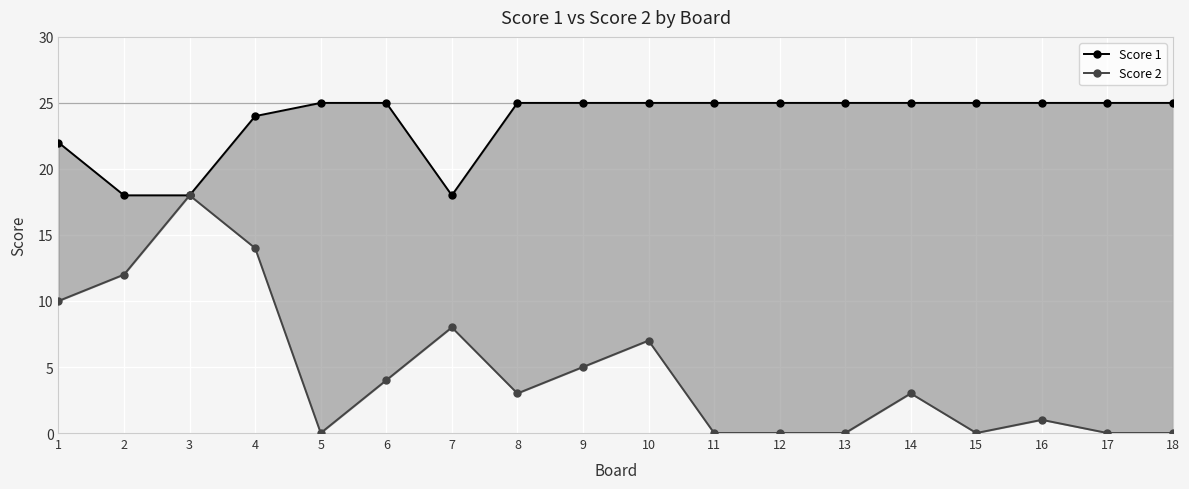

True or false: Score 2 and Score 1 cross at least once.

False